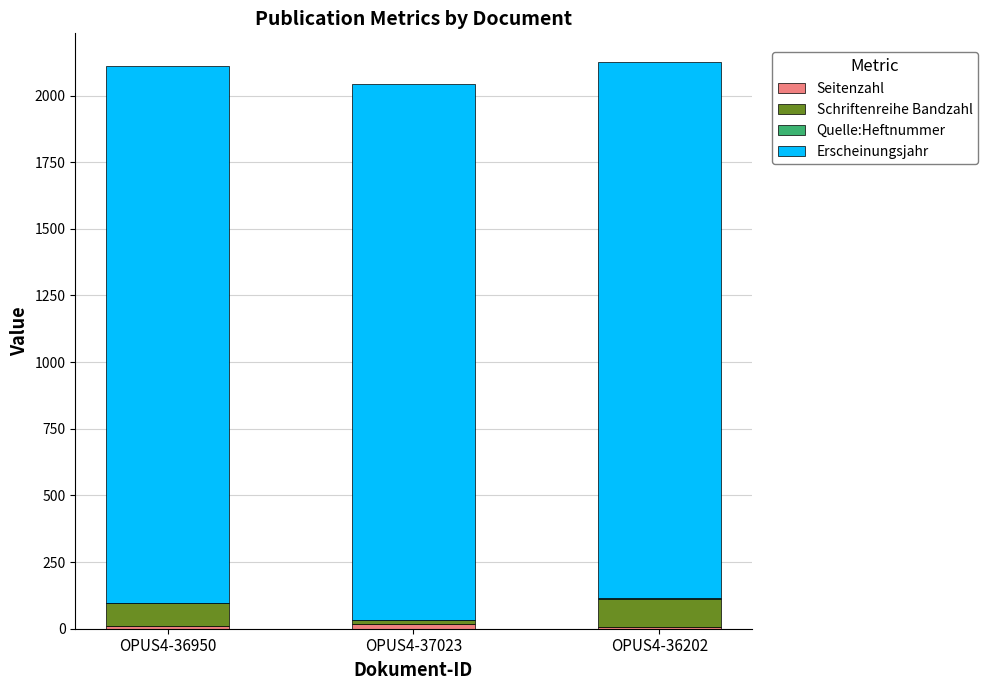

Are the bars horizontal?

No